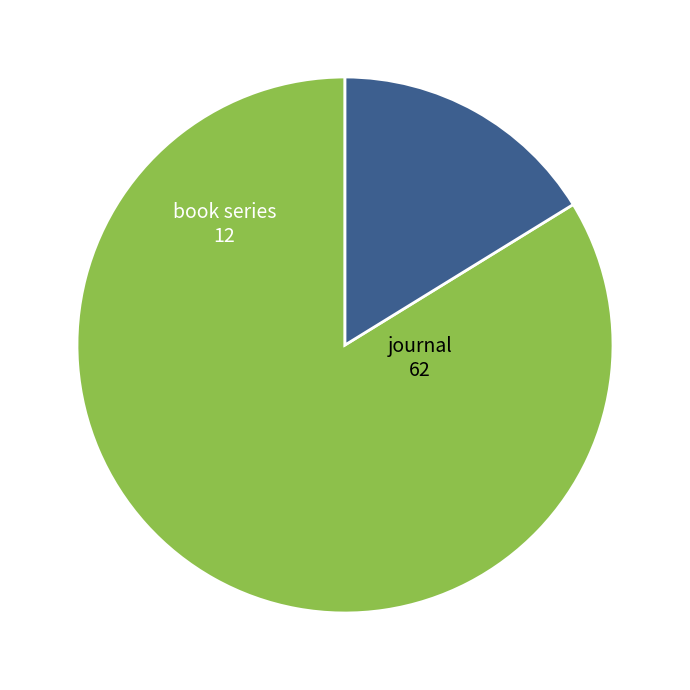

Between journal and book series, which is larger?

journal